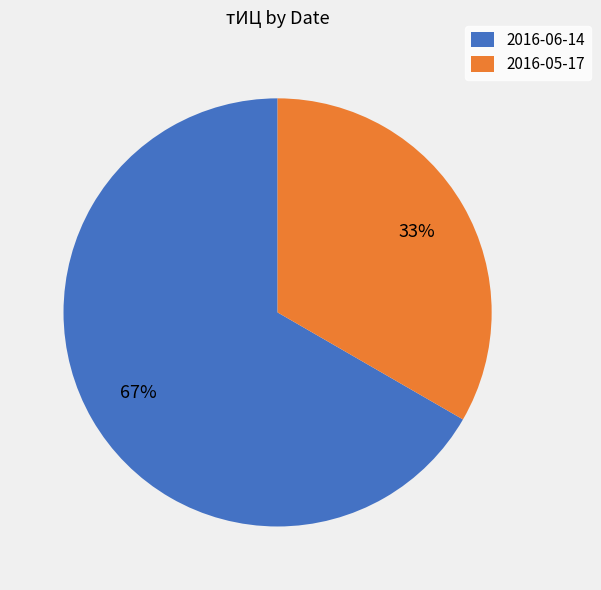

How many segments does this pie chart have?

2